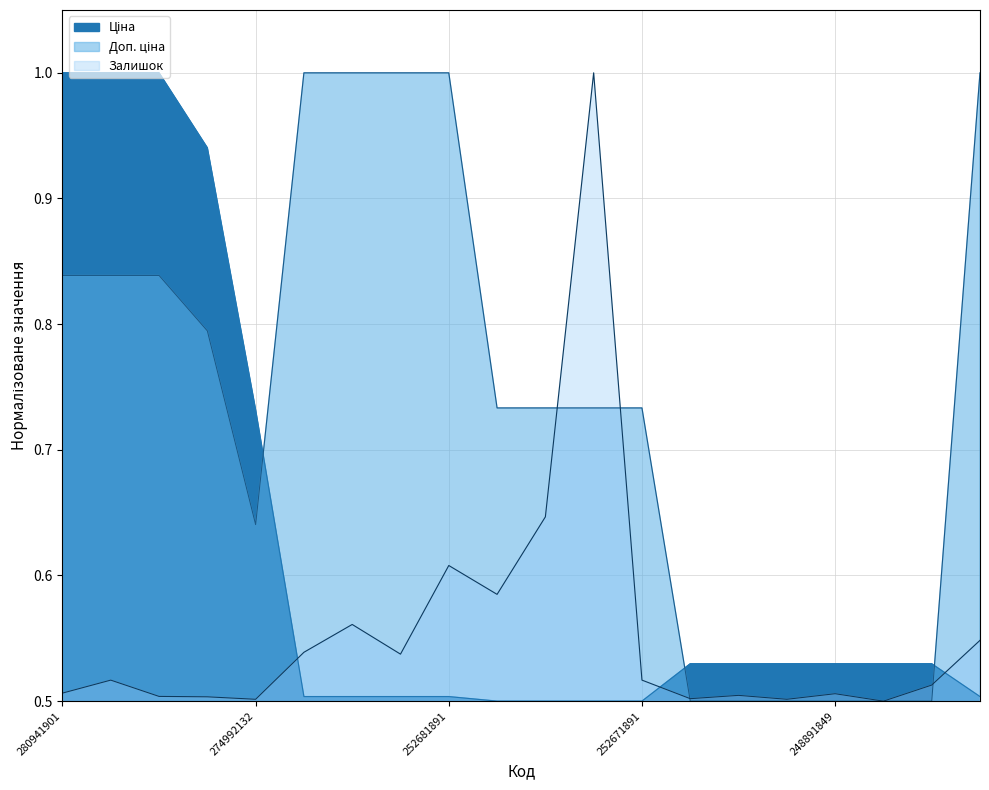

Count the number of categories in the chart.

20